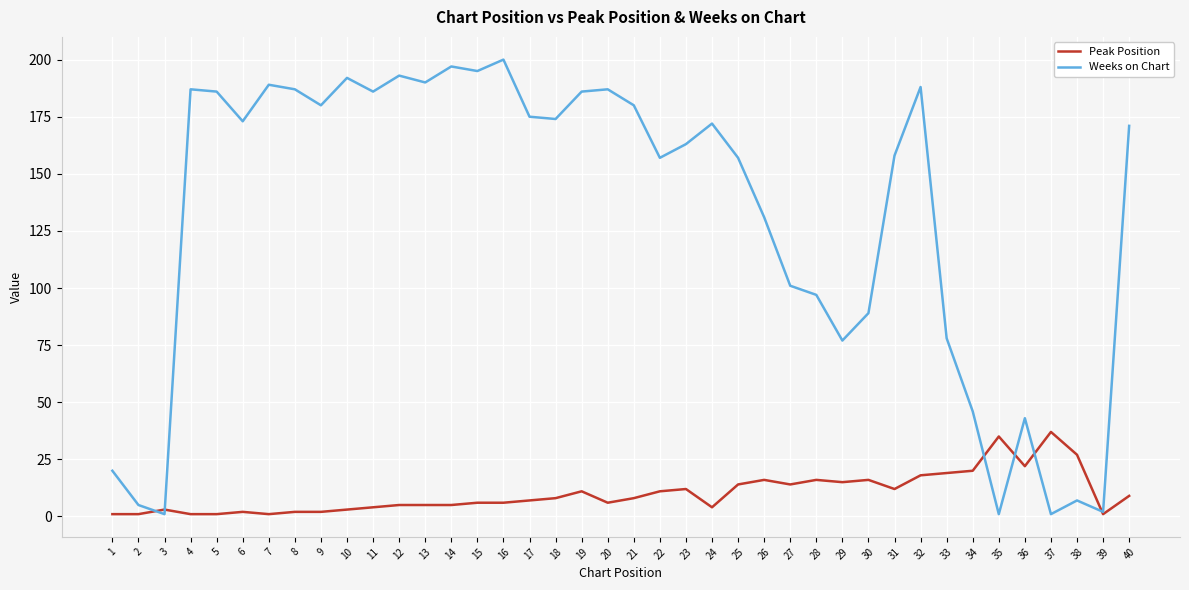

At which label does Weeks on Chart first exceed 172?

4